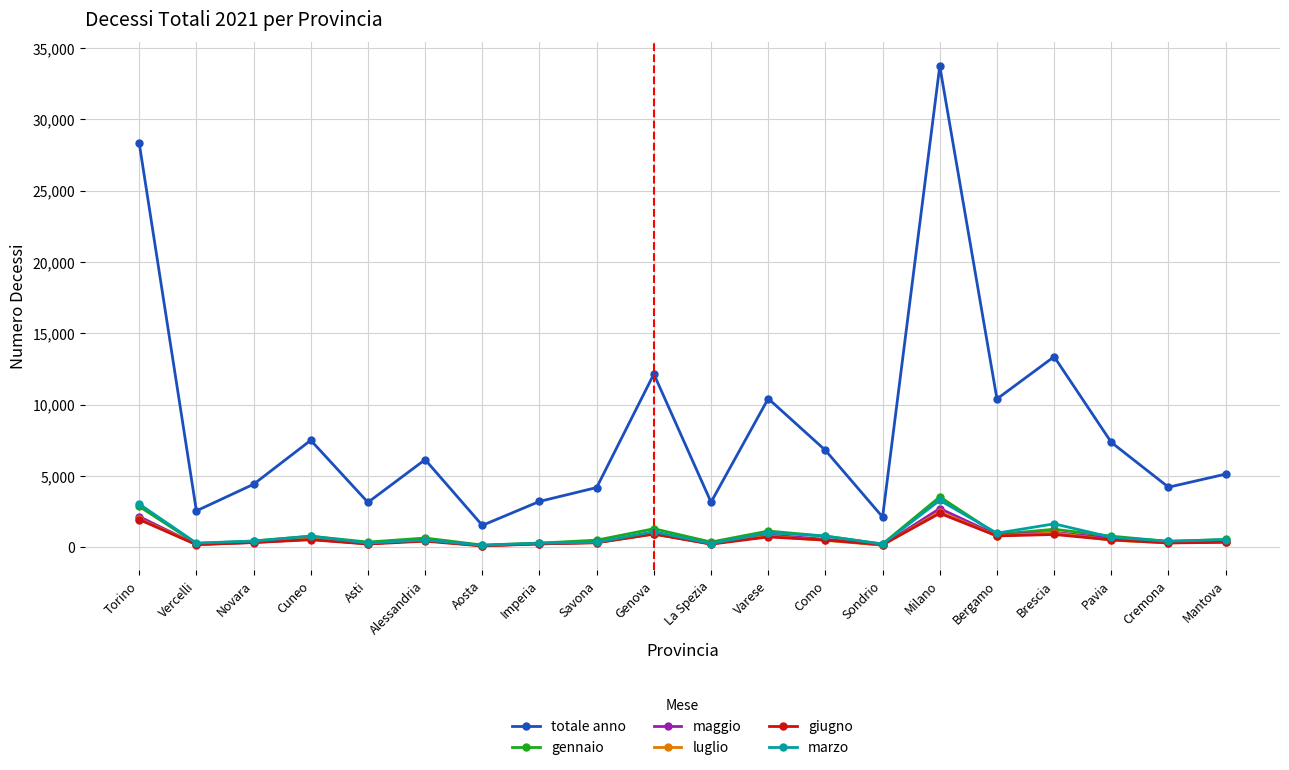

Between Aosta and Mantova, which series saw the biggest shift?

totale anno